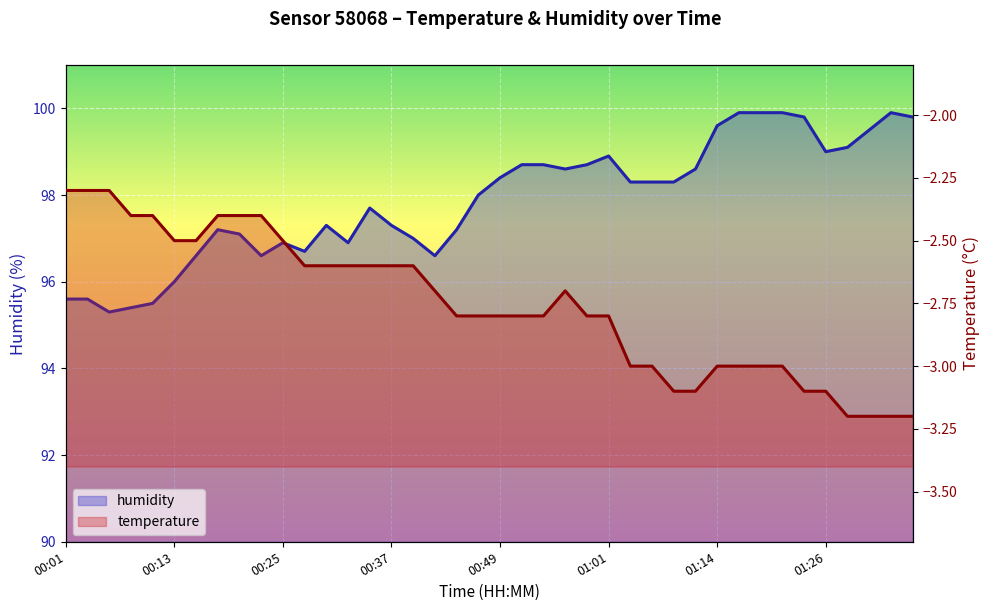

How many data points in humidity are above 98?

20